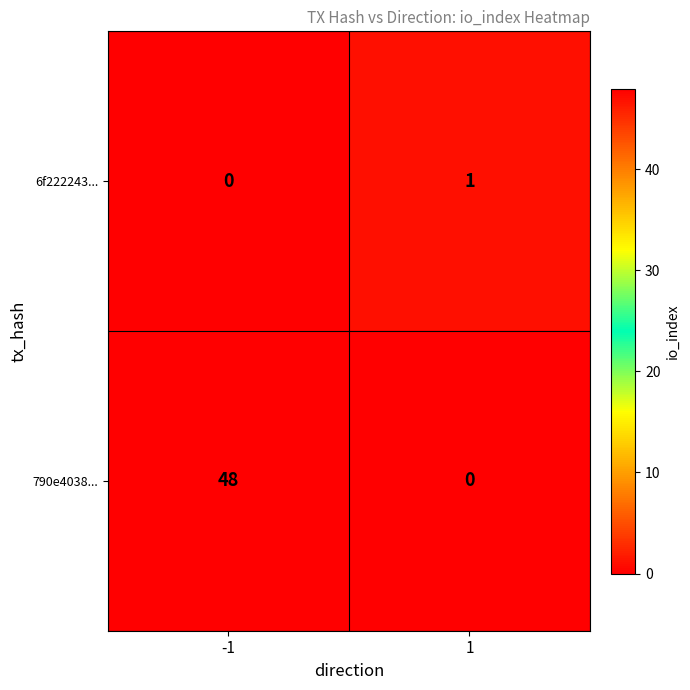

What is the difference between the maximum and minimum values in the 790e4038... series?

48